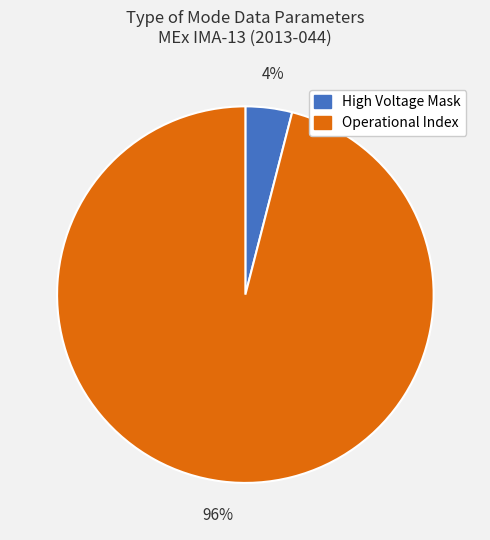

What is the smallest slice in the pie chart?

High Voltage Mask